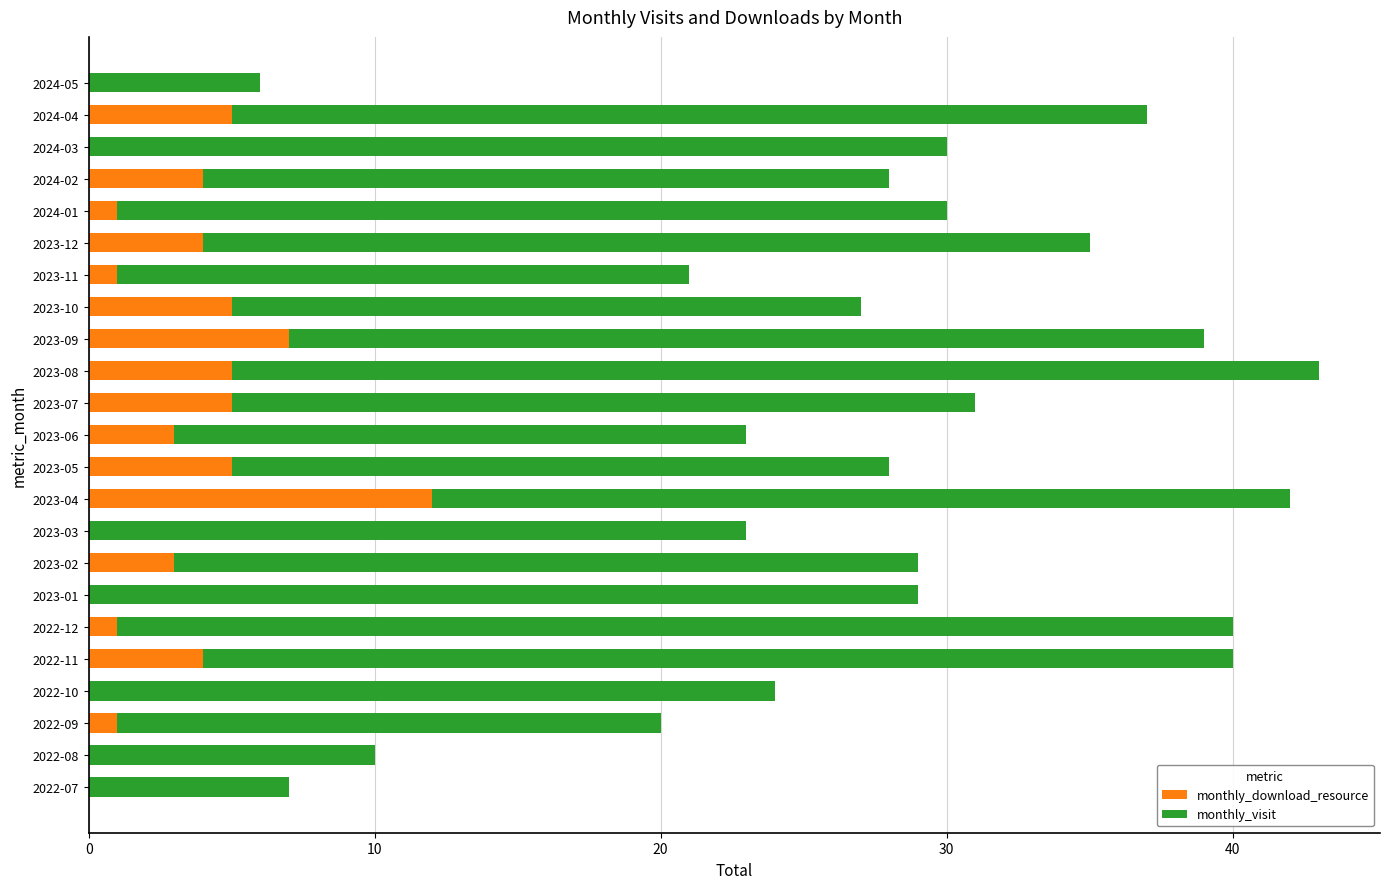

The value of monthly_download_resource at 2023-07 is 9. True or false?

False